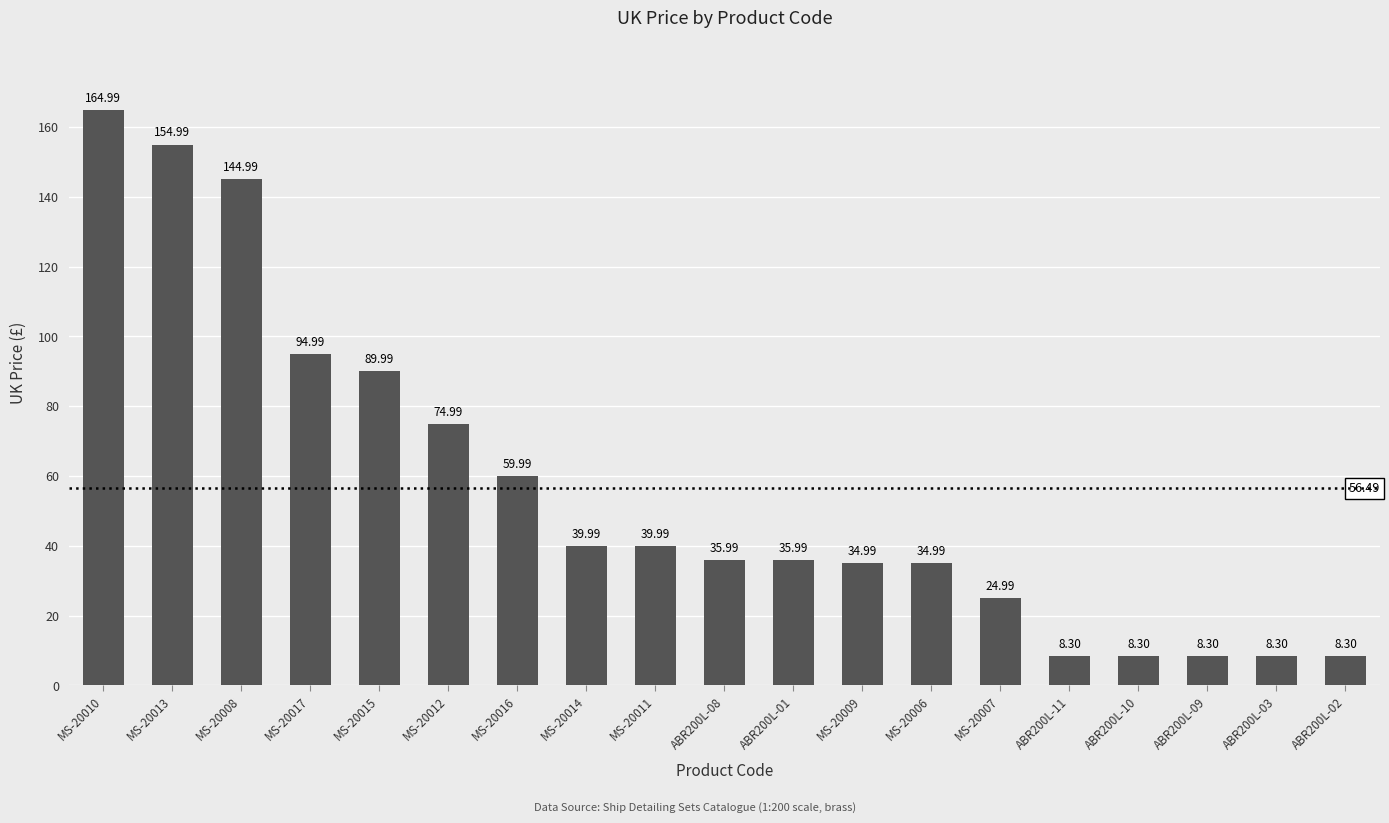

What is the difference between the second highest and minimum values?

146.7